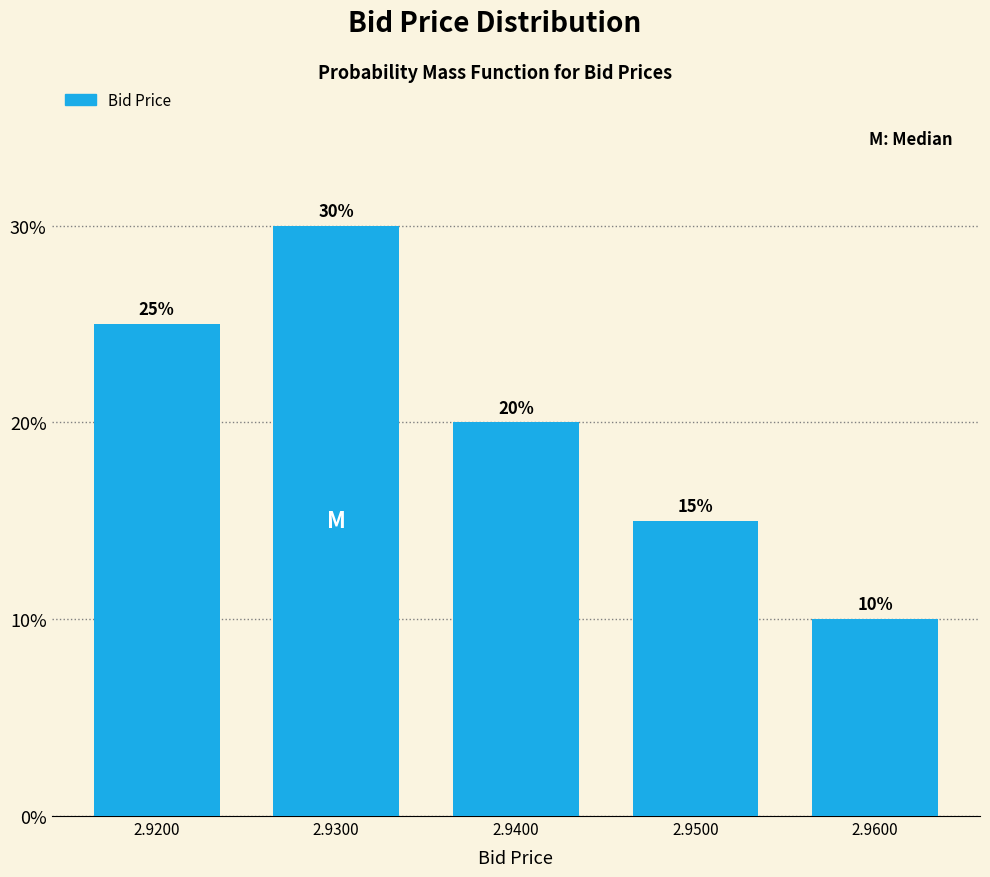

Reading right to left, what are all the values shown in this chart?

10	15	20	30	25